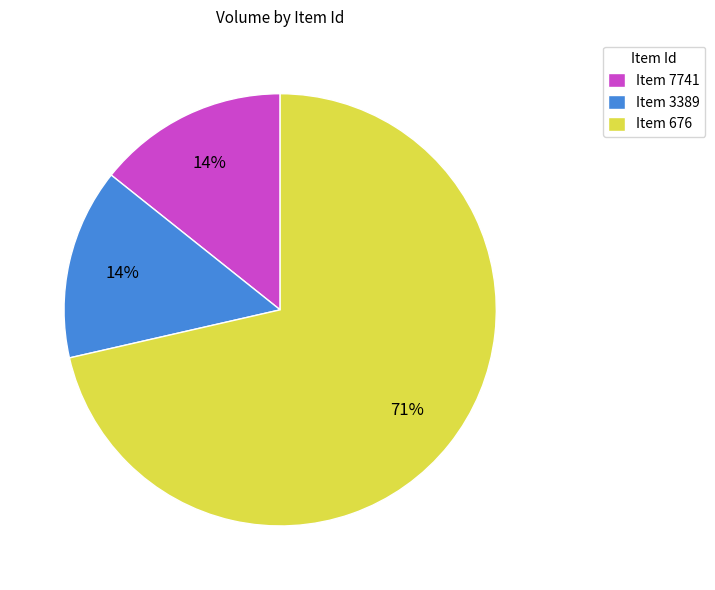

To the nearest percent, what is the average slice percentage?

33%